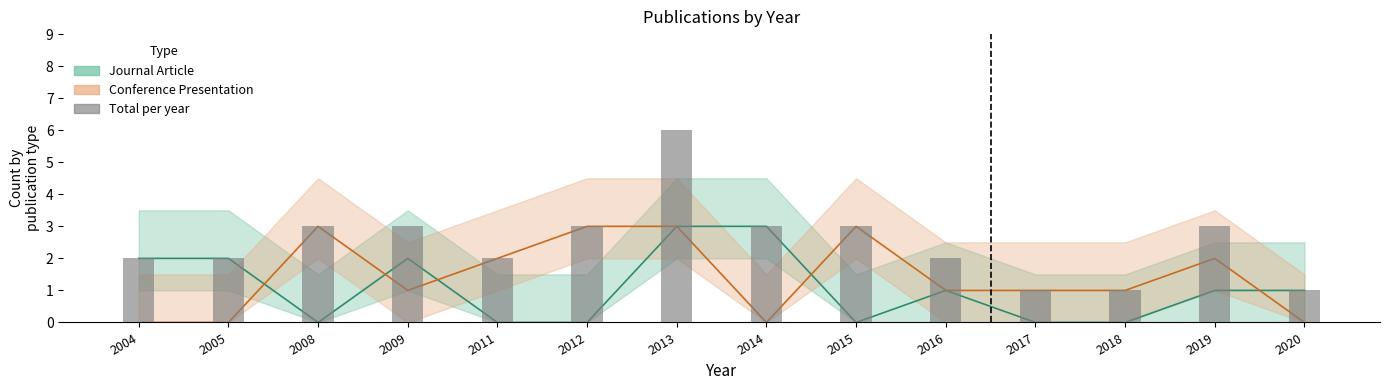

What is the difference between the values at 2020 and 2005?

1